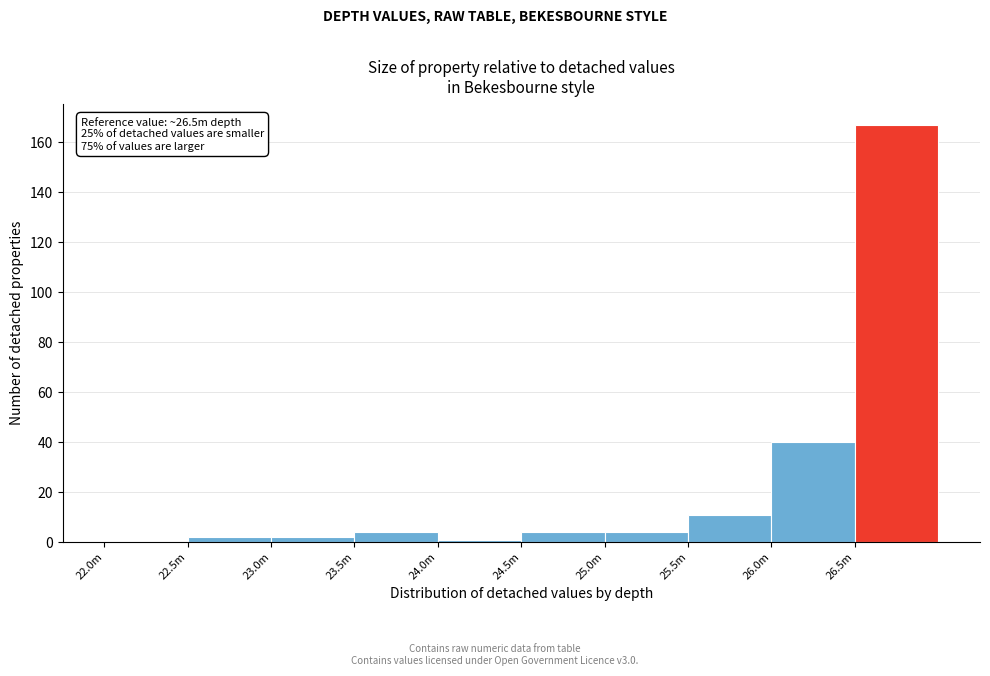

Reading left to right, list all the values displayed in this chart.

22.0m=0	22.5m=2	23.0m=2	23.5m=4	24.0m=1	24.5m=4	25.0m=4	25.5m=11	26.0m=40	26.5m=167